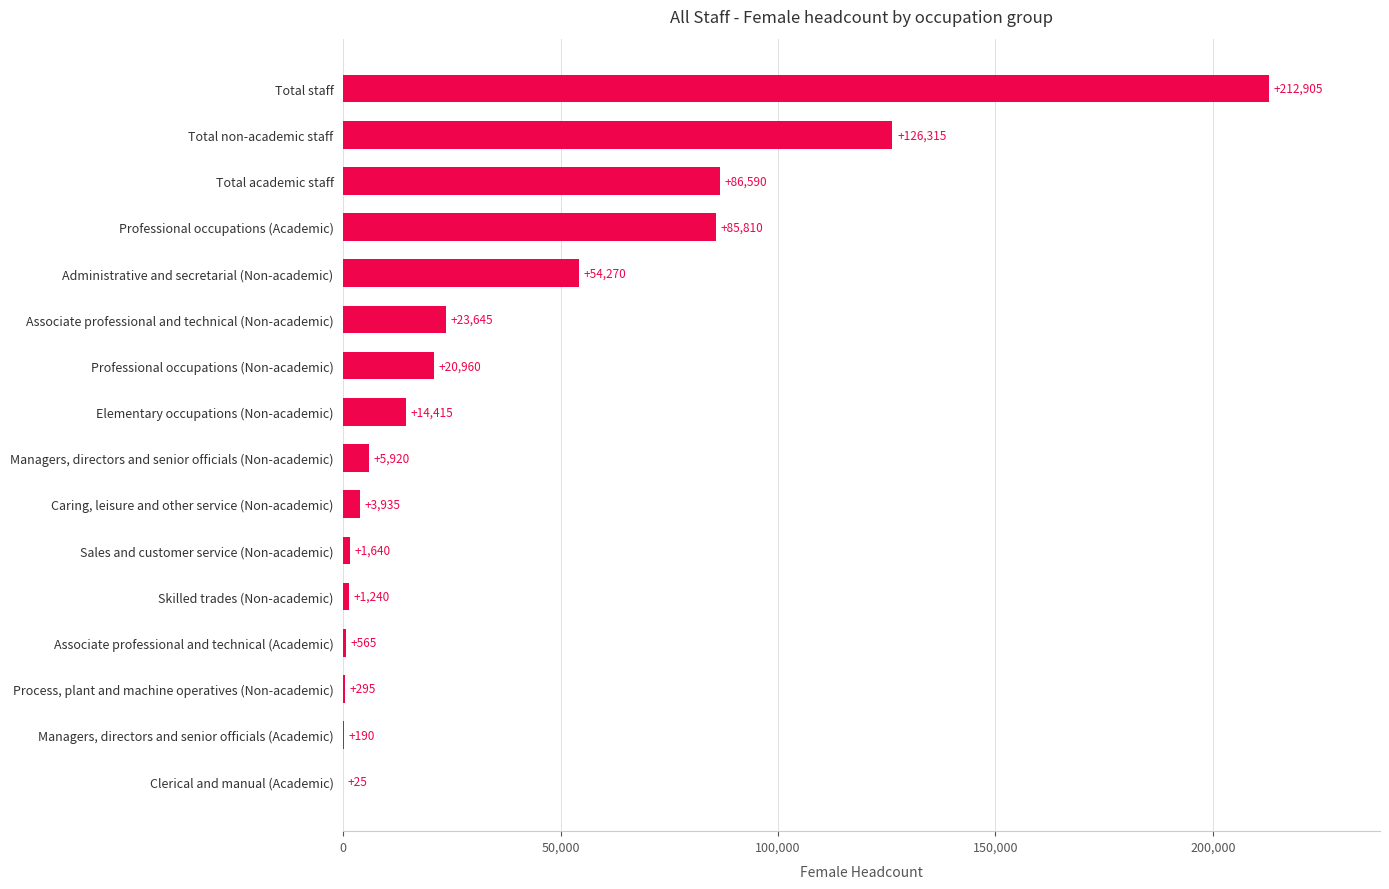

Reading bottom to top, list all the values displayed in this chart.

Clerical and manual (Academic)=25	Managers, directors and senior officials (Academic)=190	Process, plant and machine operatives (Non-academic)=295	Associate professional and technical (Academic)=565	Skilled trades (Non-academic)=1240	Sales and customer service (Non-academic)=1640	Caring, leisure and other service (Non-academic)=3935	Managers, directors and senior officials (Non-academic)=5920	Elementary occupations (Non-academic)=14415	Professional occupations (Non-academic)=20960	Associate professional and technical (Non-academic)=23645	Administrative and secretarial (Non-academic)=54270	Professional occupations (Academic)=85810	Total academic staff=86590	Total non-academic staff=126315	Total staff=212905